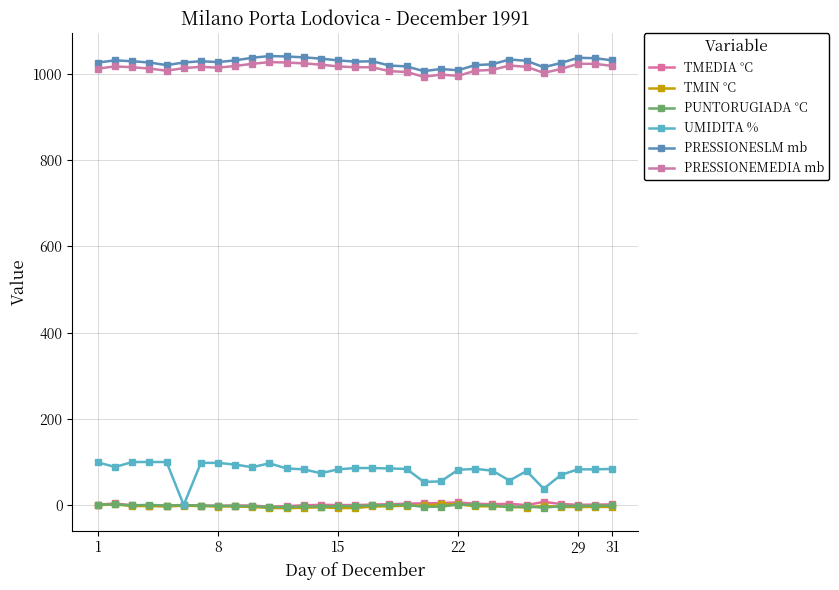

How many series are shown in this chart?

6